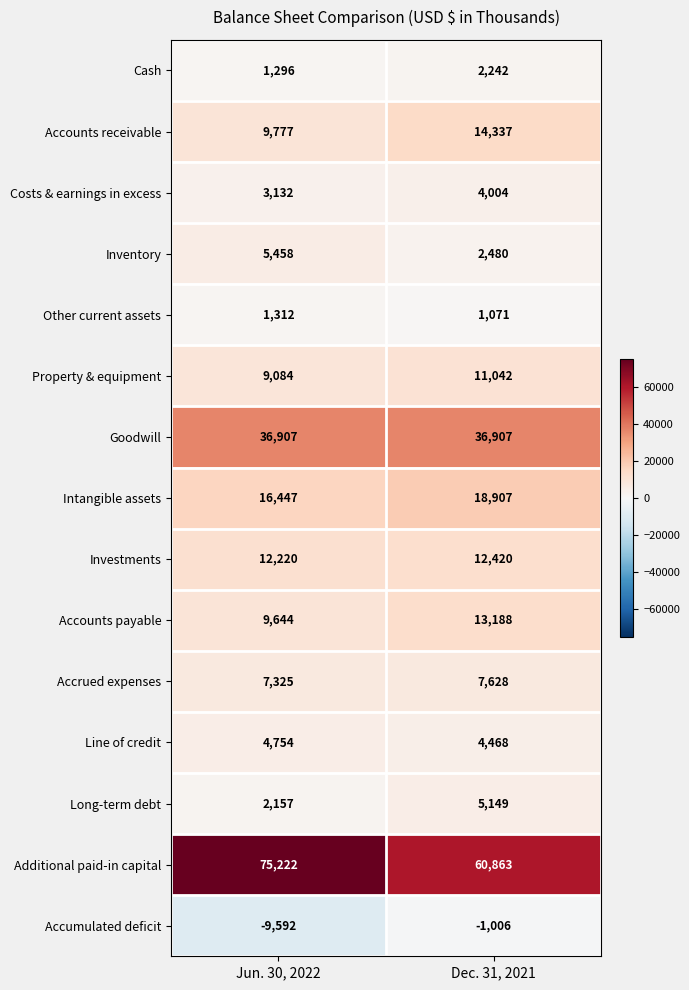

Reading right to left, extract all data points from this chart.

Cash: Dec. 31, 2021=2242	Jun. 30, 2022=1296
Accounts receivable: Dec. 31, 2021=14337	Jun. 30, 2022=9777
Costs & earnings in excess: Dec. 31, 2021=4004	Jun. 30, 2022=3132
Inventory: Dec. 31, 2021=2480	Jun. 30, 2022=5458
Other current assets: Dec. 31, 2021=1071	Jun. 30, 2022=1312
Property & equipment: Dec. 31, 2021=11042	Jun. 30, 2022=9084
Goodwill: Dec. 31, 2021=36907	Jun. 30, 2022=36907
Intangible assets: Dec. 31, 2021=18907	Jun. 30, 2022=16447
Investments: Dec. 31, 2021=12420	Jun. 30, 2022=12220
Accounts payable: Dec. 31, 2021=13188	Jun. 30, 2022=9644
Accrued expenses: Dec. 31, 2021=7628	Jun. 30, 2022=7325
Line of credit: Dec. 31, 2021=4468	Jun. 30, 2022=4754
Long-term debt: Dec. 31, 2021=5149	Jun. 30, 2022=2157
Additional paid-in capital: Dec. 31, 2021=60863	Jun. 30, 2022=75222
Accumulated deficit: Dec. 31, 2021=-1006	Jun. 30, 2022=-9592